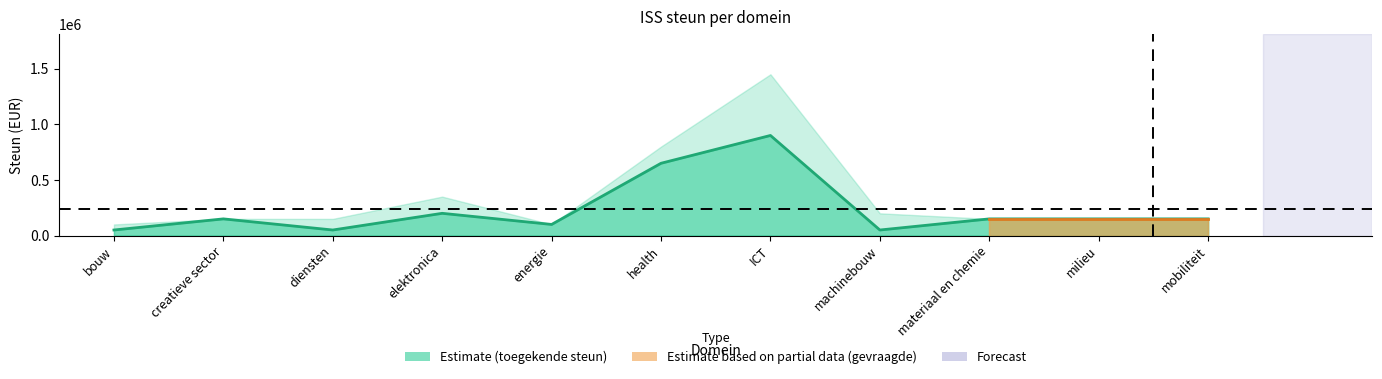

What is the sum of the values at elektronica and energie?

300000